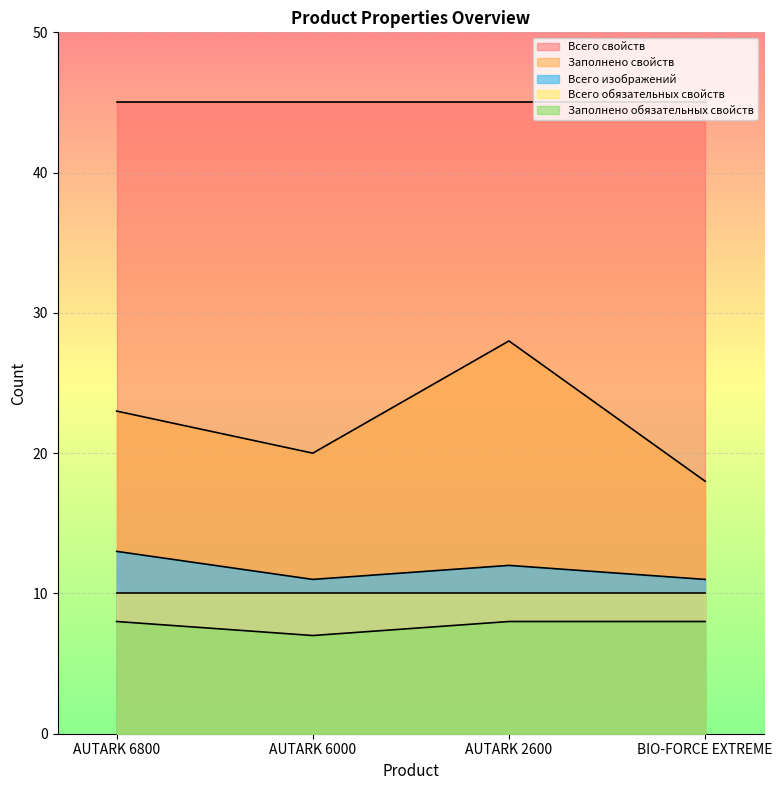

Count the Заполнено обязательных свойств values in the range 8 to 9.

3